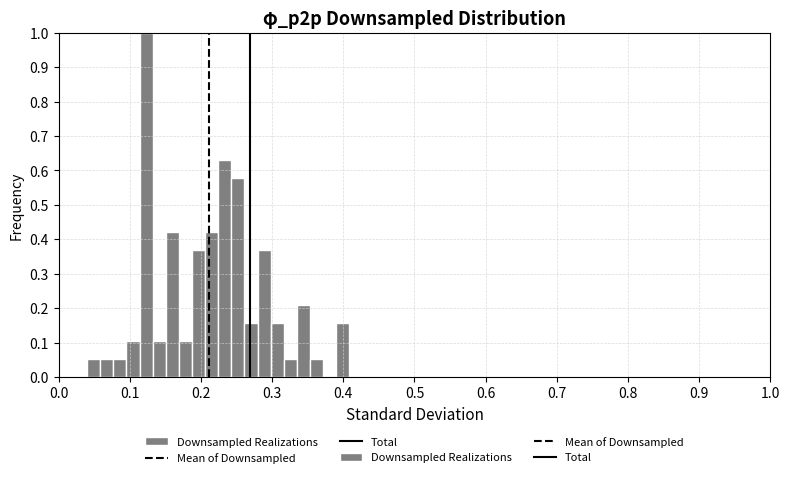

Read against the x-axis, roughly where is the centre of the tallest bar?

0.12